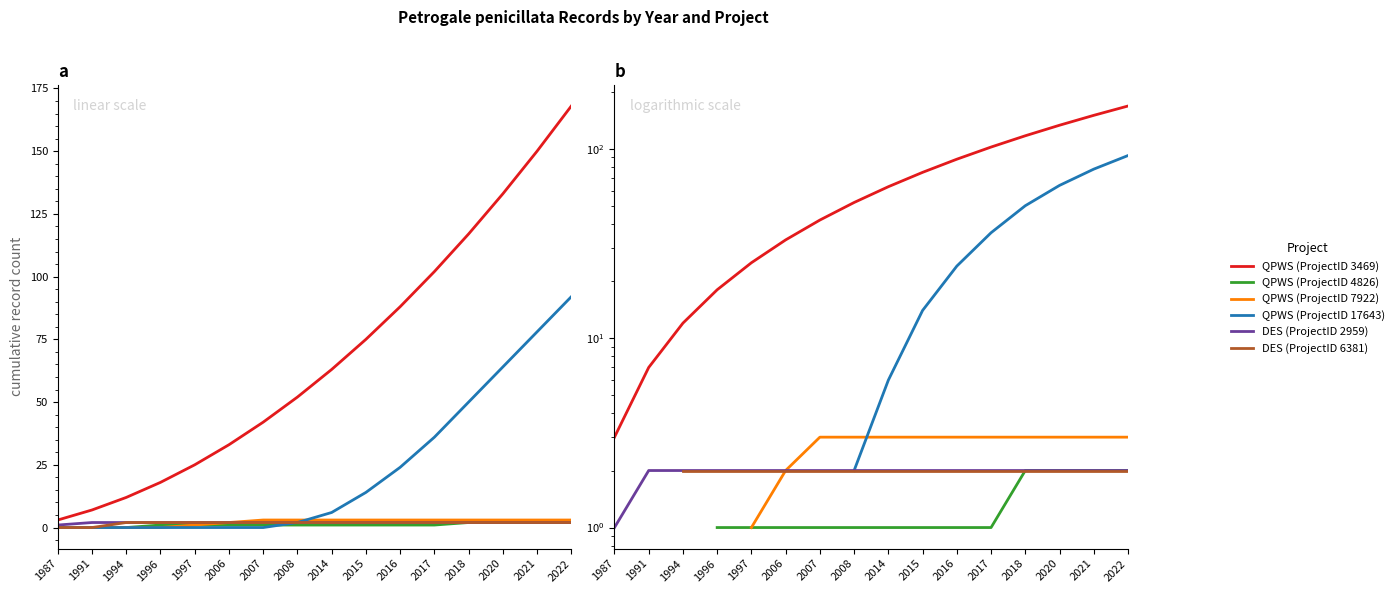

Which category has the highest value across all series?

2022